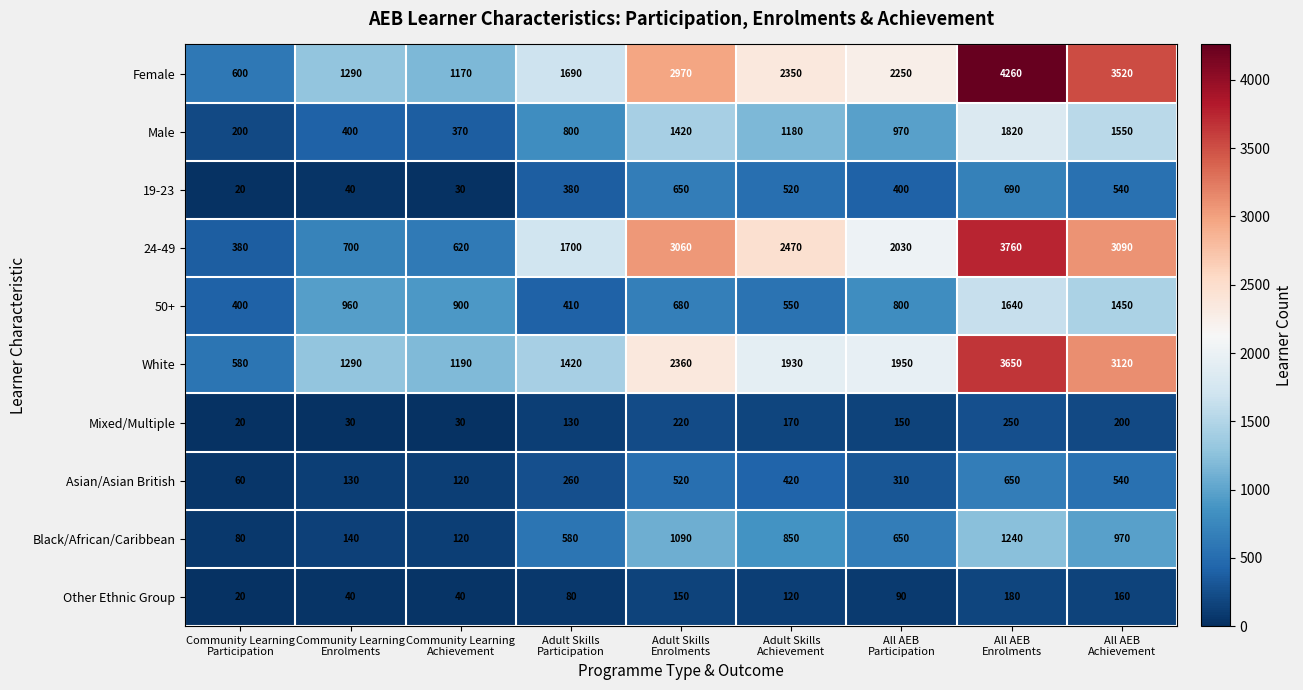

Which series has the largest total across all categories?

Female